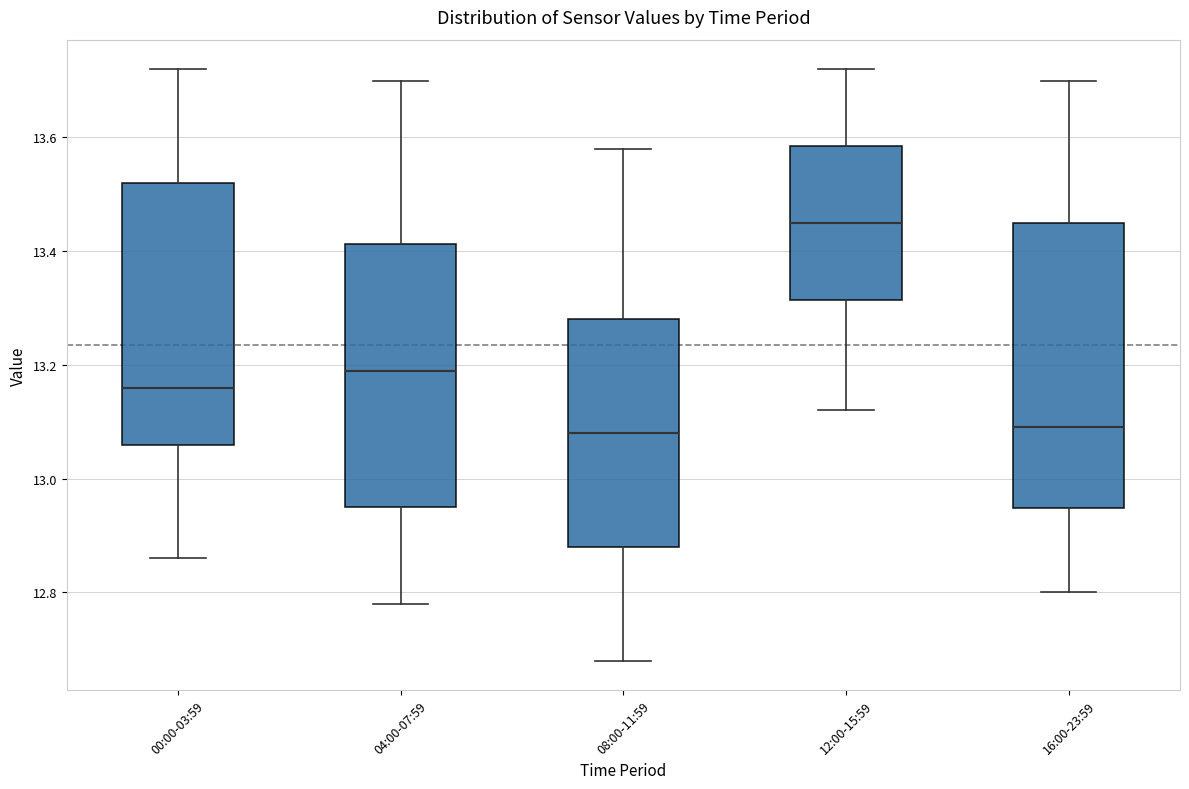

Where does the lower whisker of the box for 08:00-11:59 end on the y-axis? The values are not printed on the chart, so give them approximately, as read against the axis.

12.68